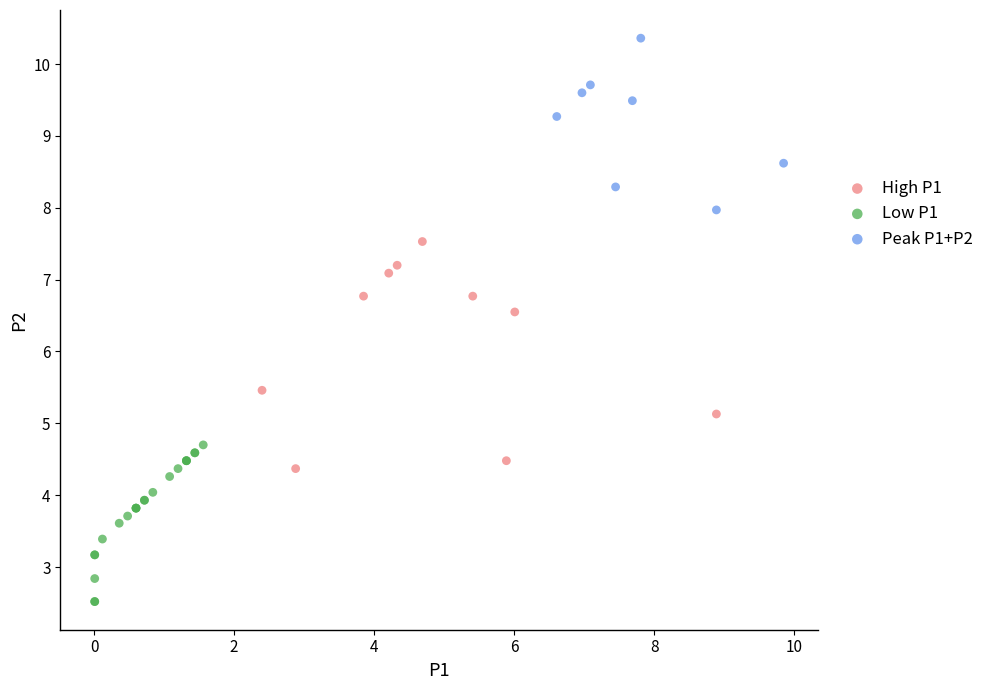

Which series has the largest Y range (max minus min)?

High P1